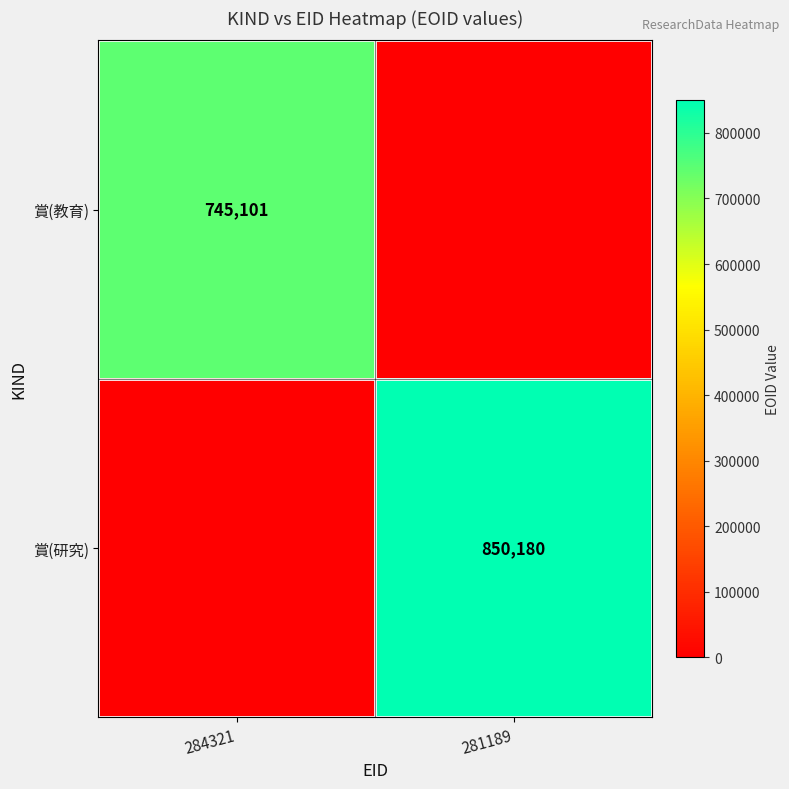

True or false: 賞(教育) has a value of 745101 at 284321.

True